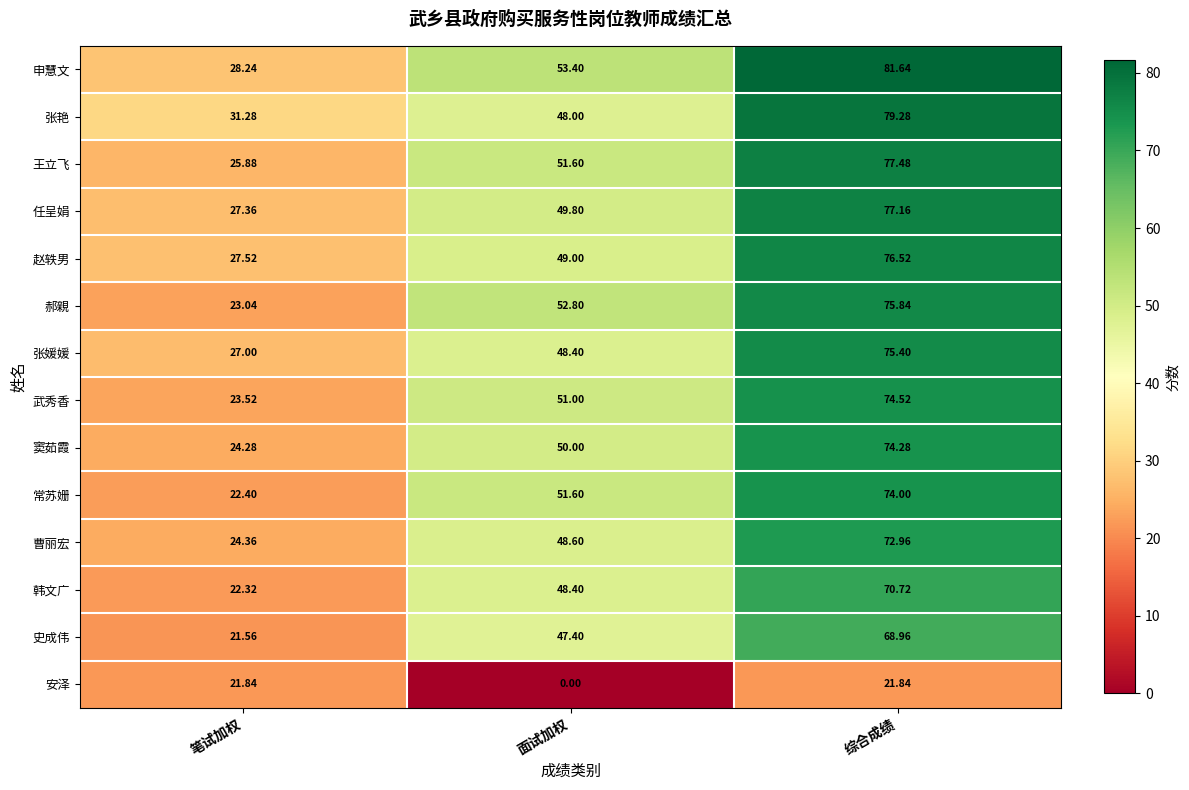

Which category has the highest value in the 郝親 series?

综合成绩